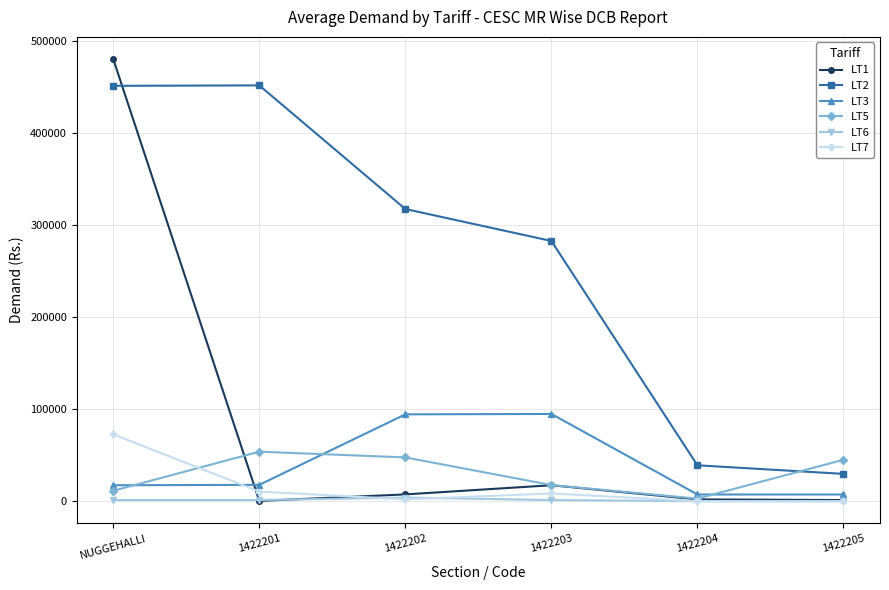

Where does the LT7 series first go above 8487?

NUGGEHALLI